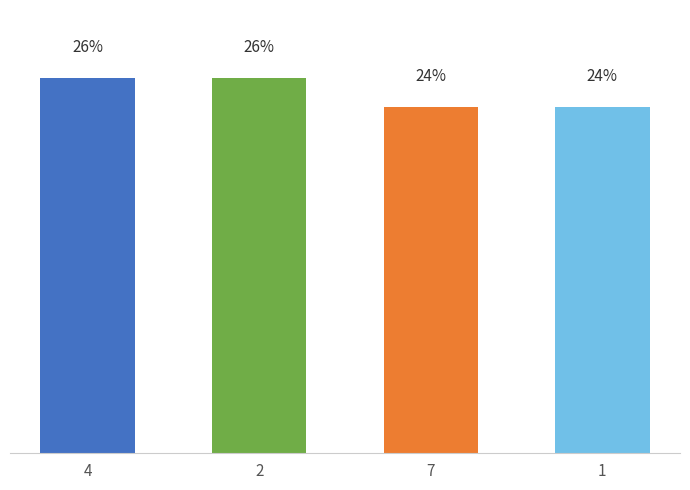

What is the value of the 1st bar from the left?

26